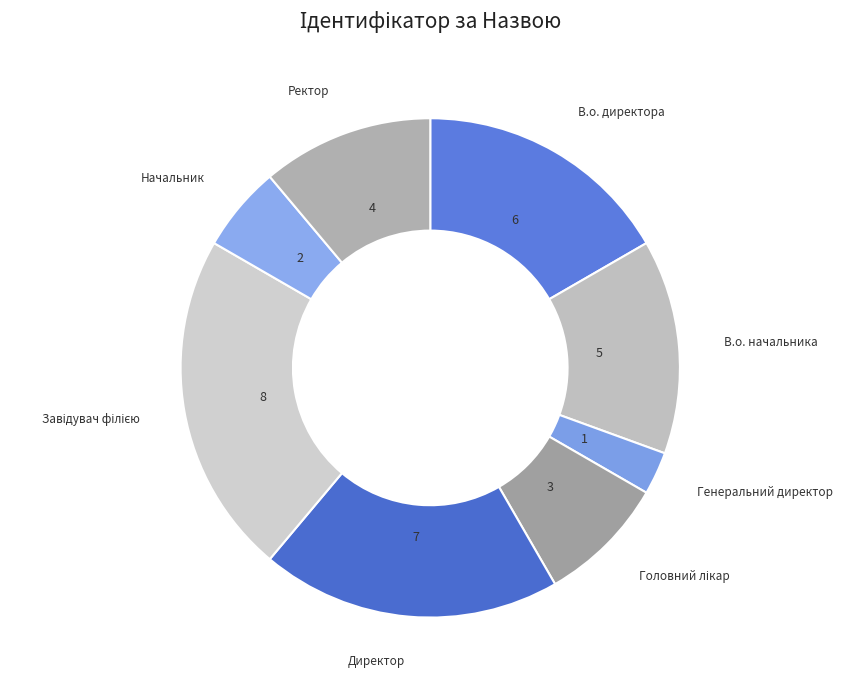

Does Ректор account for over 50% of the chart?

No